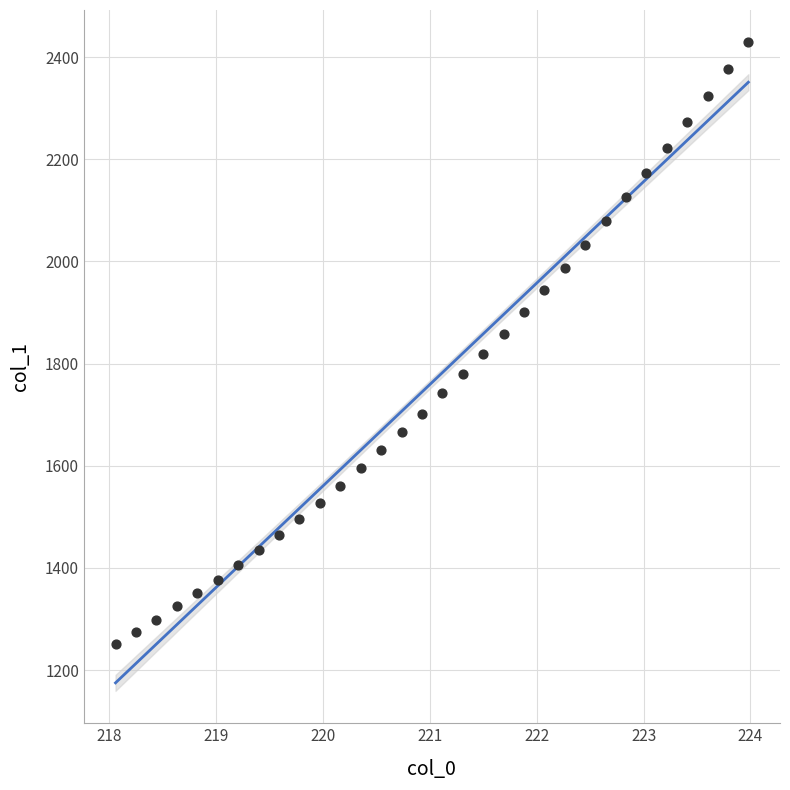

What is the range of X values (max minus min)?

5.9